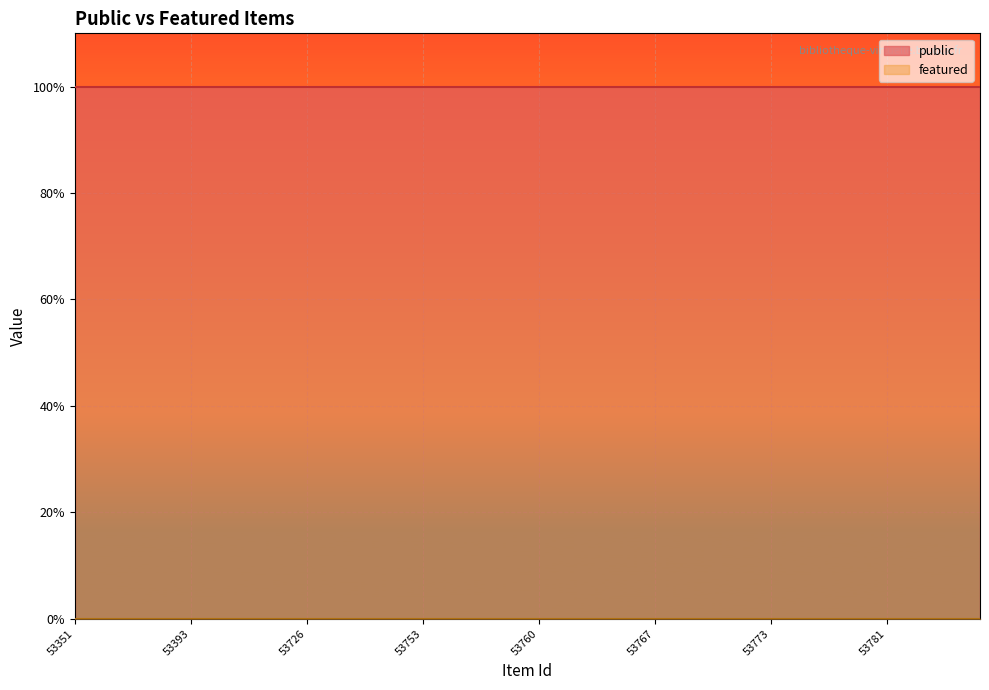

Read the public value at 53785.

1